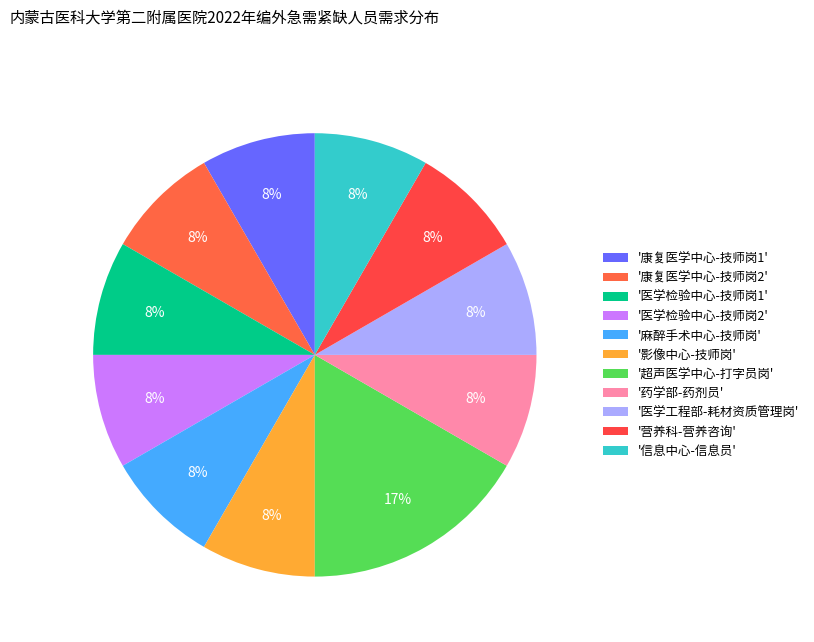

Which slice is the largest?

超声医学中心-打字员岗